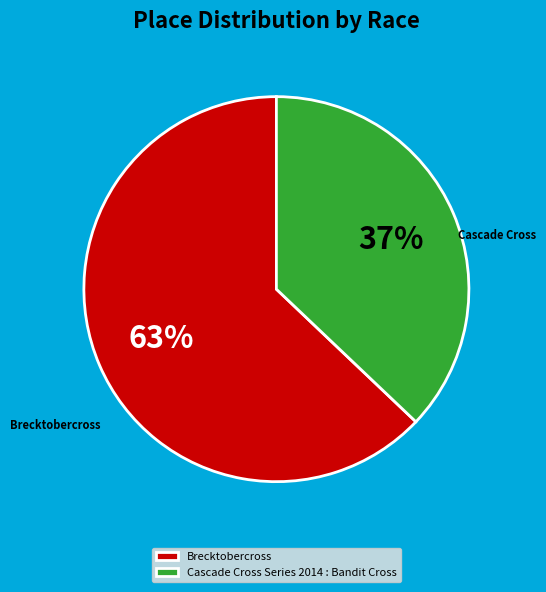

Rank the categories by value from highest to lowest.

Brecktobercross, Cascade Cross Series 2014 : Bandit Cross